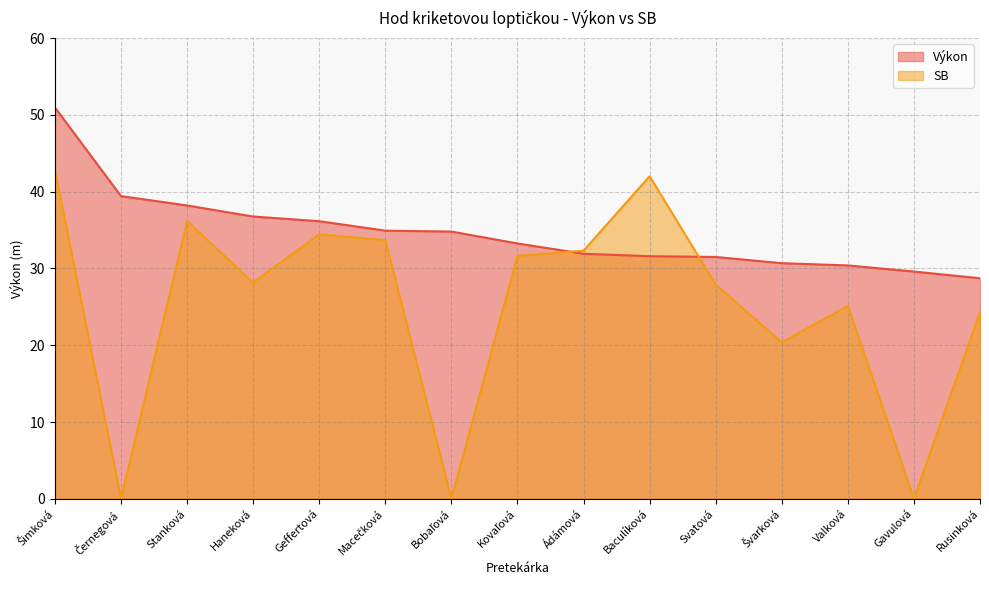

Which series has the largest total across all categories?

Výkon